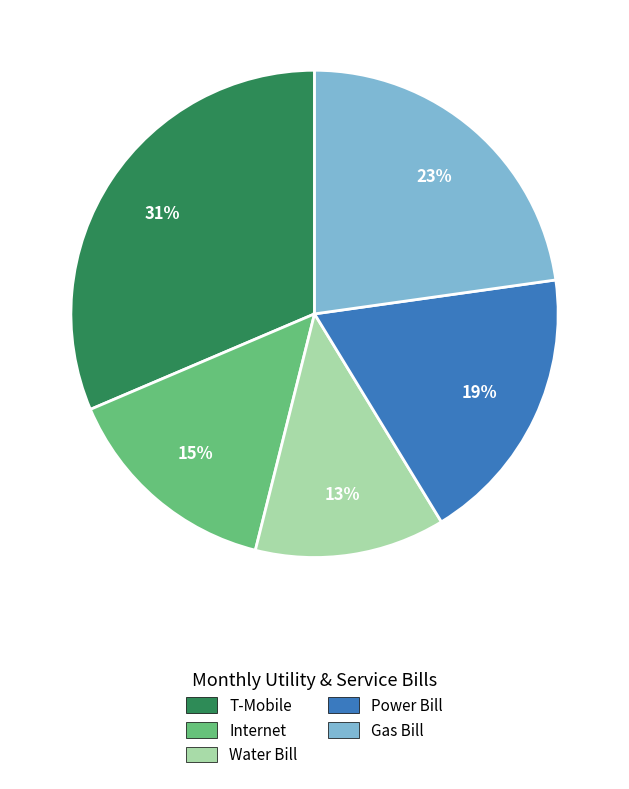

How many slices are in this pie chart?

5